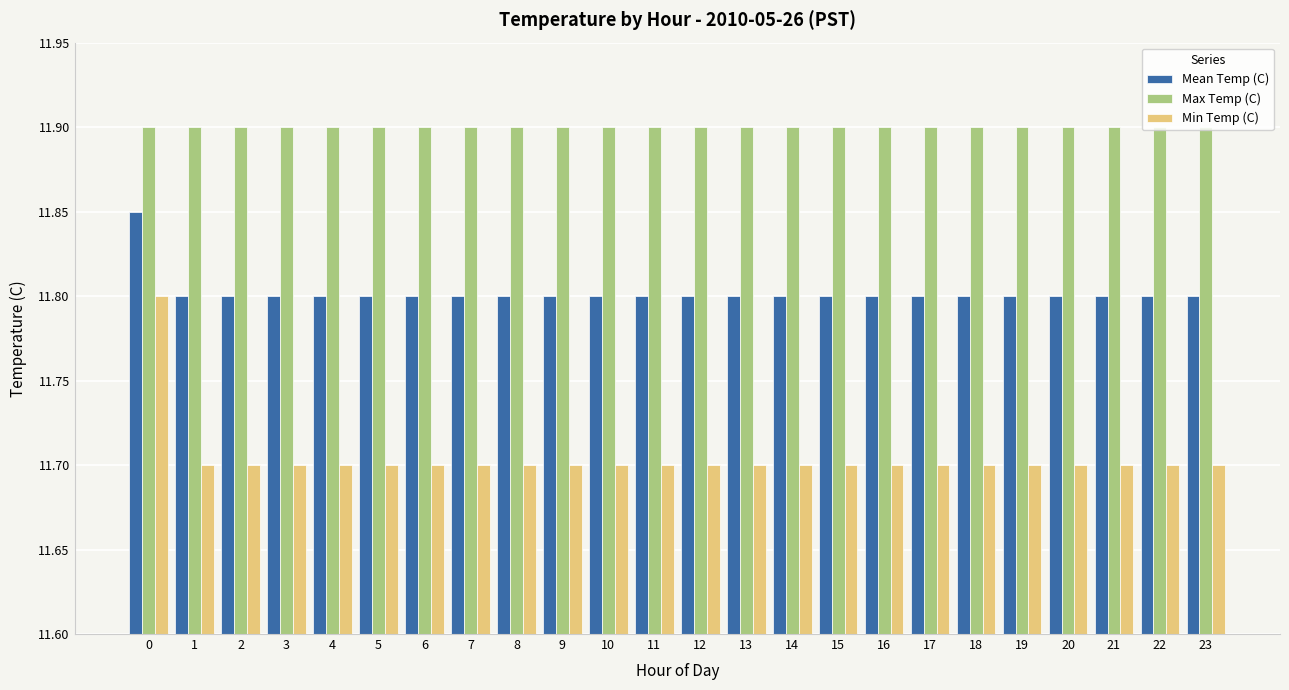

What is the average value of the Max Temp (C) series?

11.9